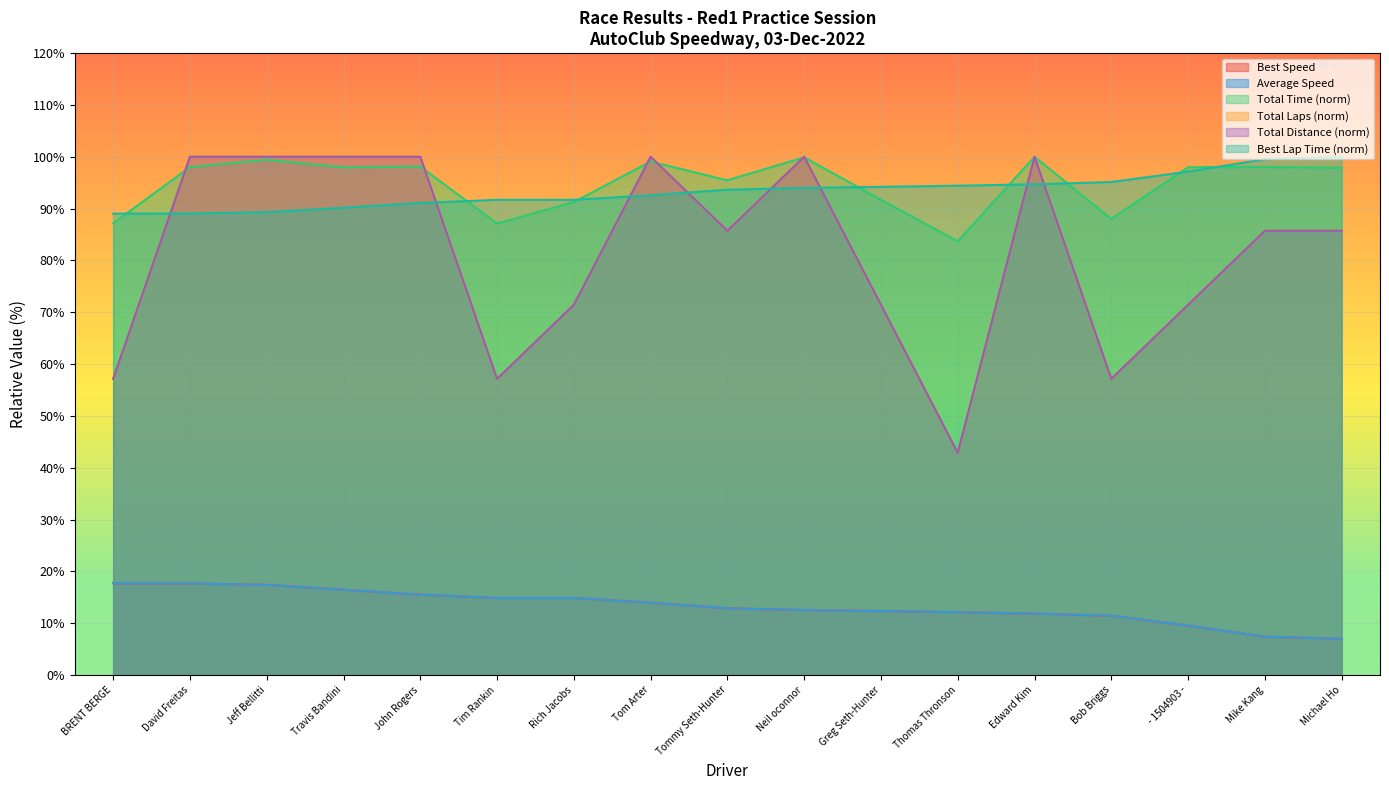

Which series has the widest spread of values?

Total Laps